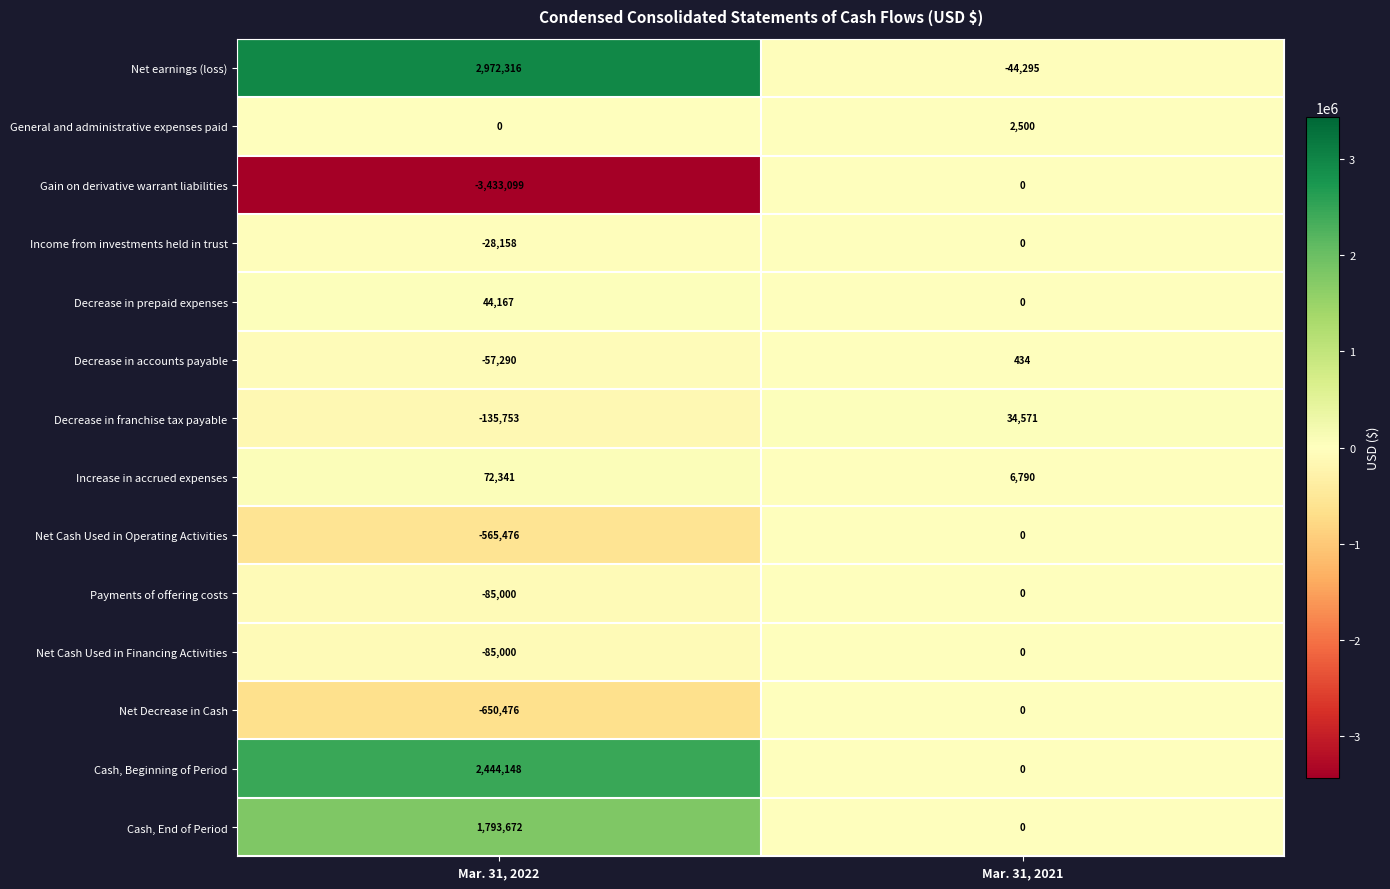

What is the average value of the Cash, End of Period series?

896836